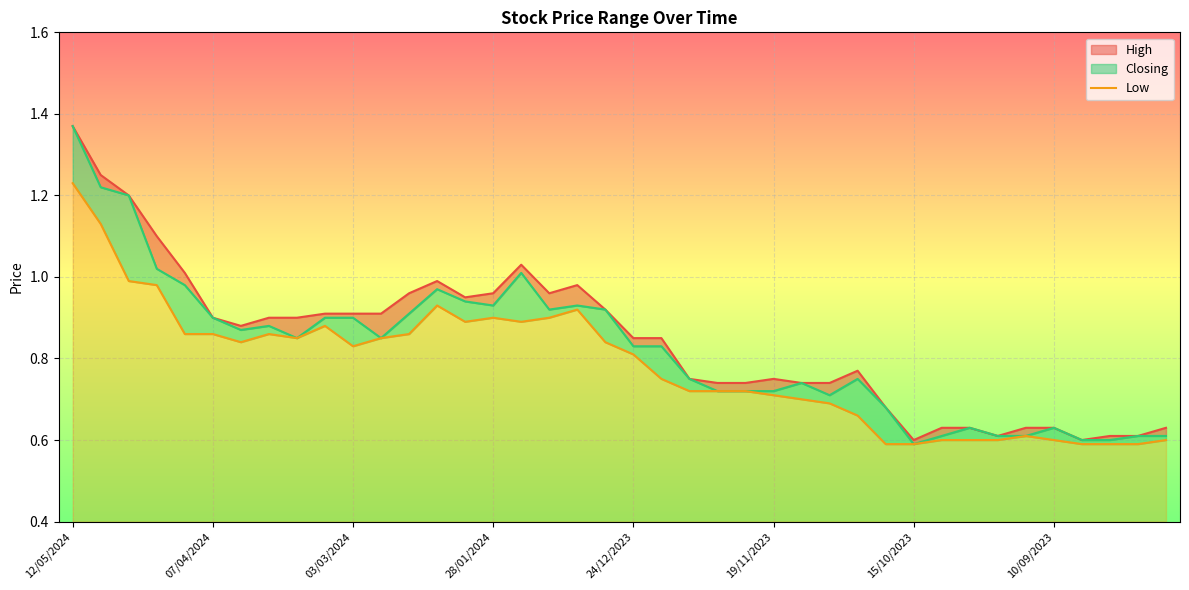

What is the maximum value for Low?

1.2